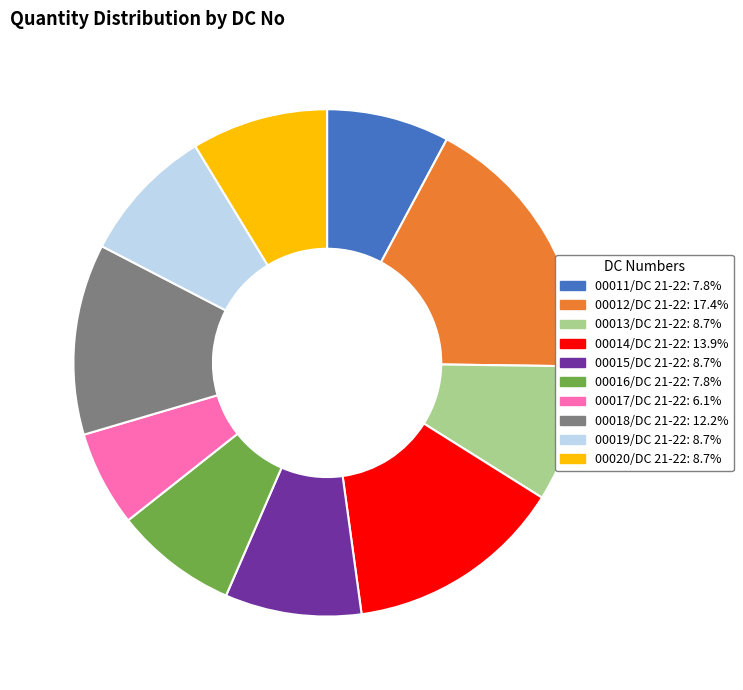

True or false: 00011/DC 21-22 accounts for 22% of the total.

False